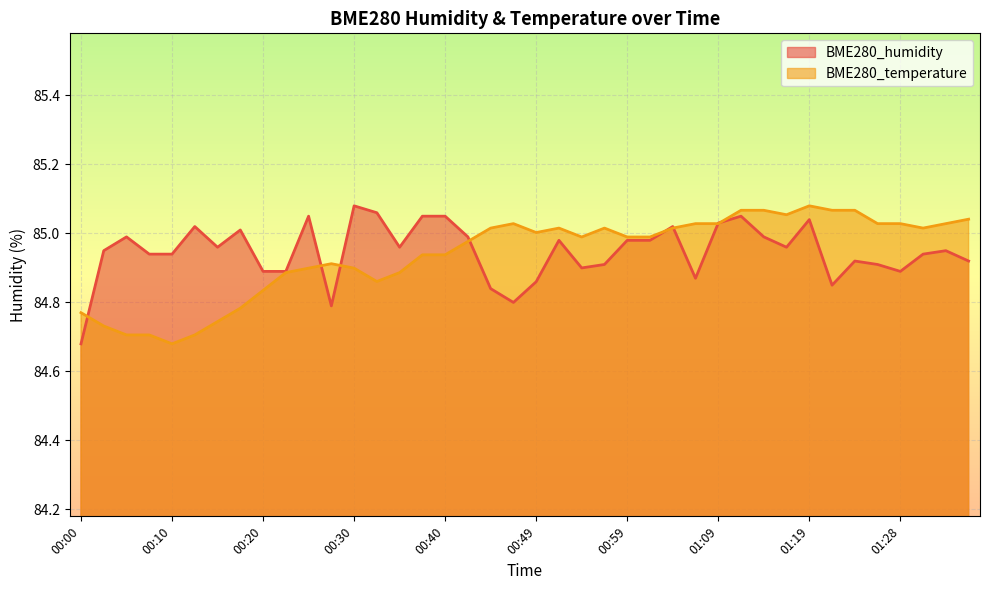

At which category does BME280_humidity reach its first local valley?

00:15